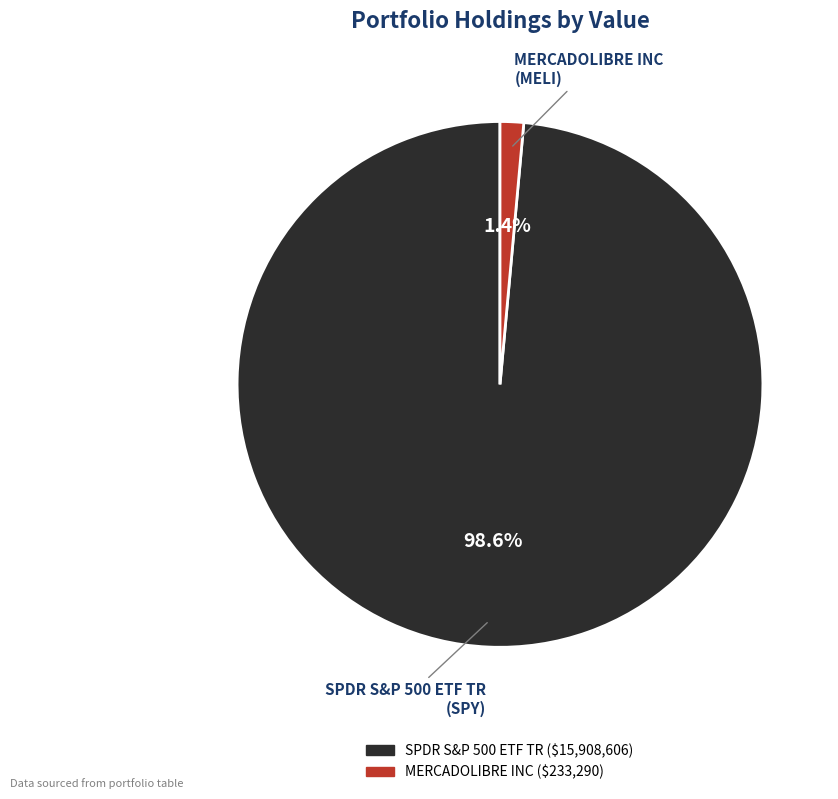

Which has a higher value, MERCADOLIBRE INC or SPDR S&P 500 ETF TR?

SPDR S&P 500 ETF TR